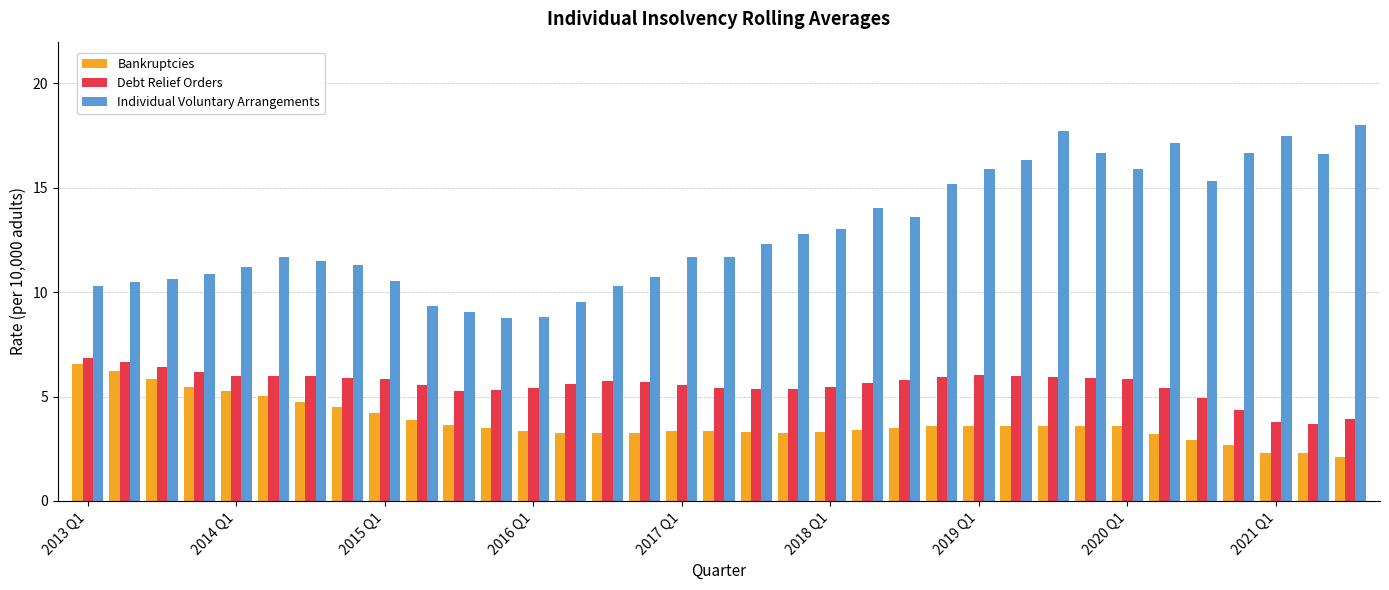

What is the highest value of the Debt Relief Orders series?

6.8